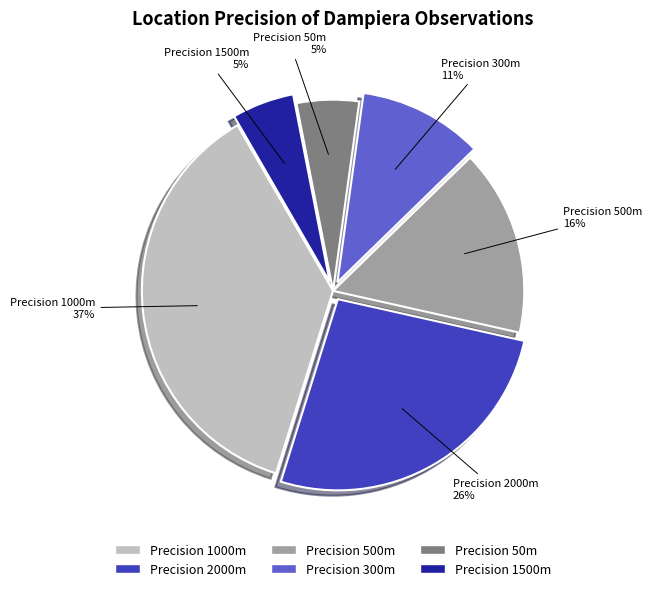

Does Precision 50m account for over 50% of the chart?

No